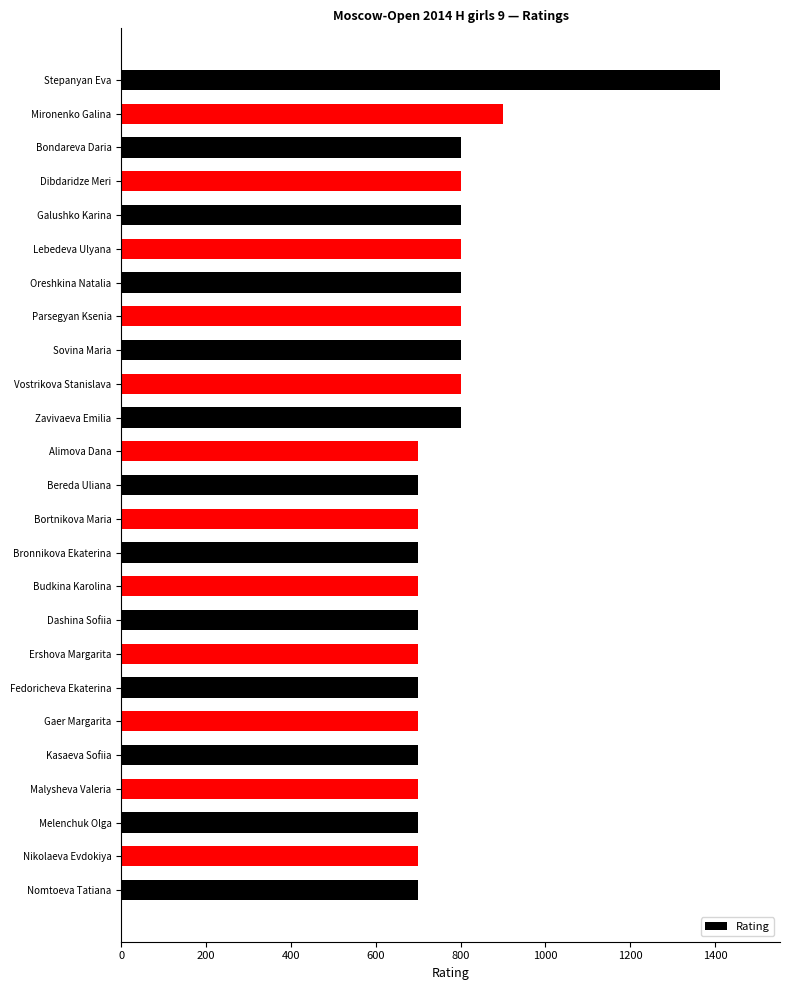

What is the greatest value displayed?

1412